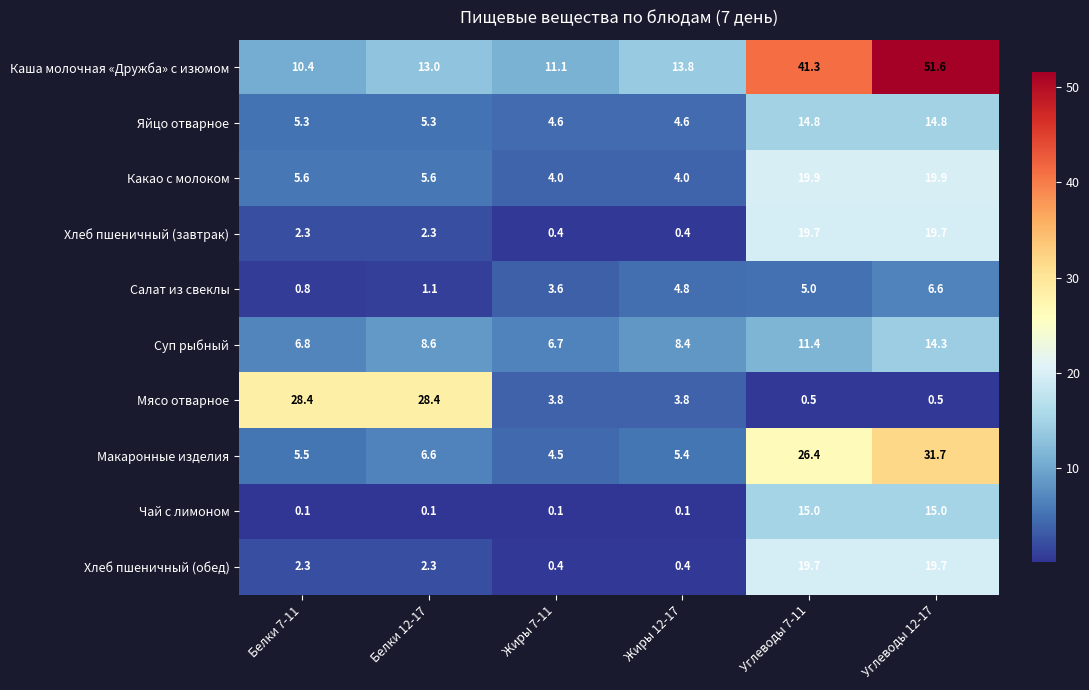

What is the spread (max minus min) of values at Белки 7-11?

28.3